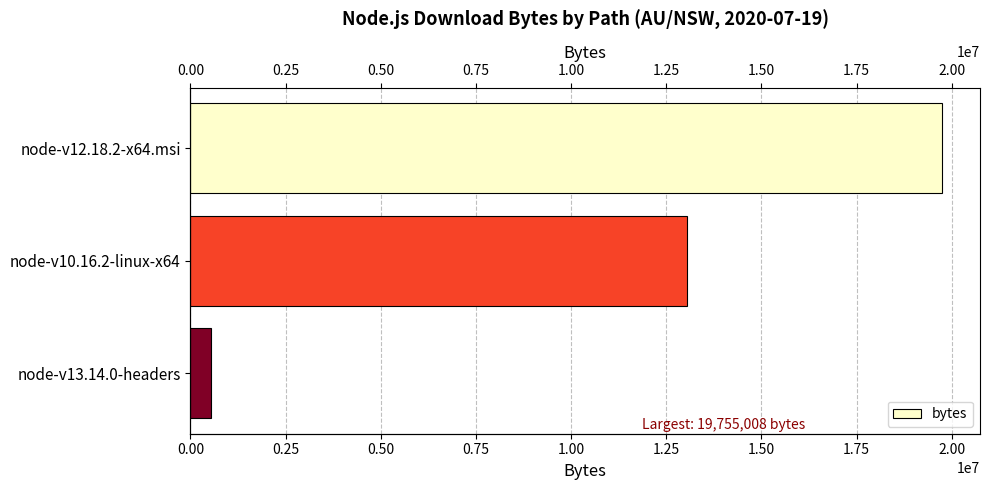

True or false: the data shows 550936 at node-v13.14.0-headers.

True